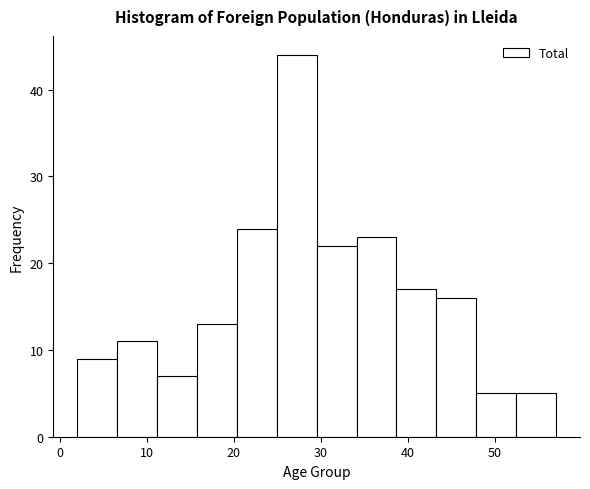

Over which range of the x-axis is the bar tallest?

25 to 30